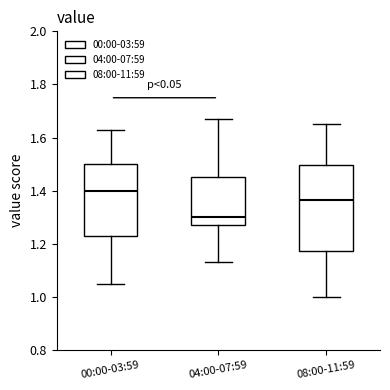

Comparing the boxes themselves (not the whiskers), which one is the tallest?

08:00-11:59